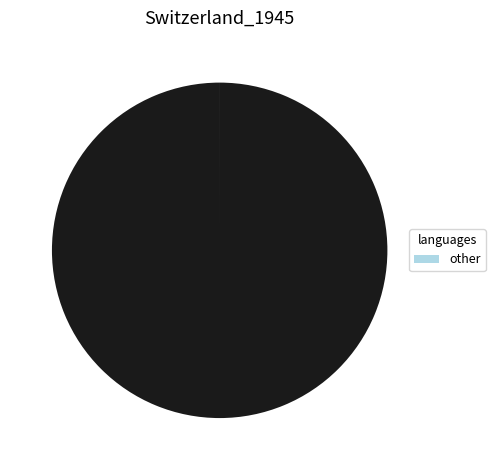

Is there any slice that represents more than half of the pie?

Yes